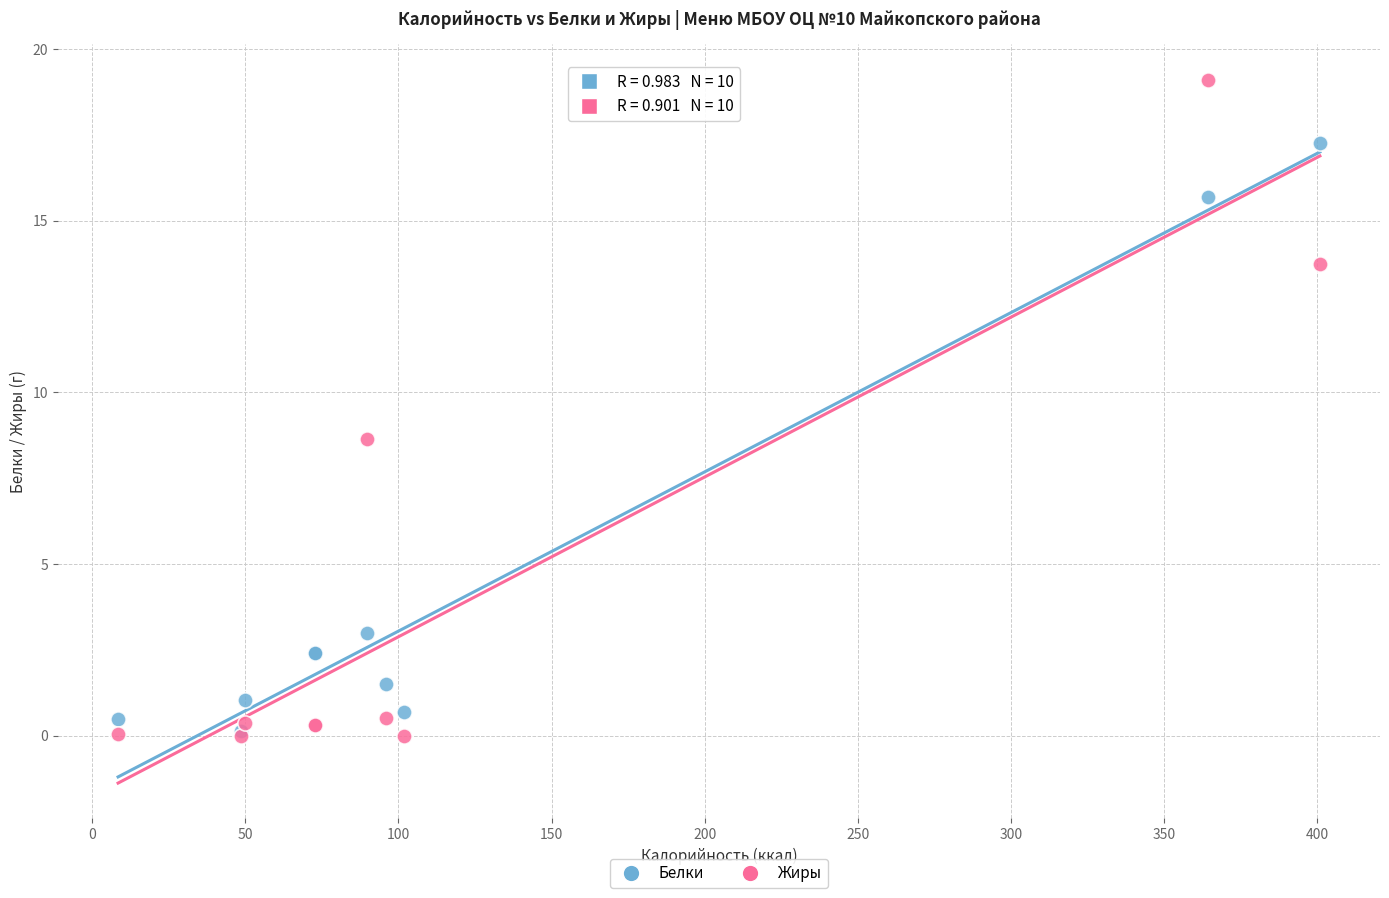

What are all the series names shown in the legend?

Белки, Жиры